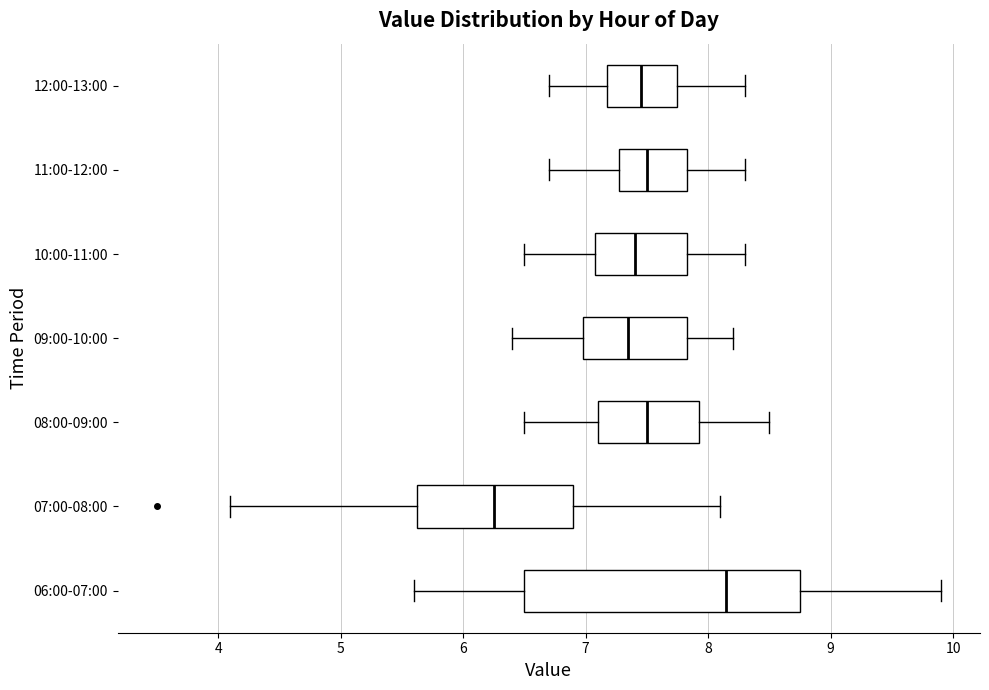

Comparing the boxes themselves (not the whiskers), which one is the widest?

06:00-07:00